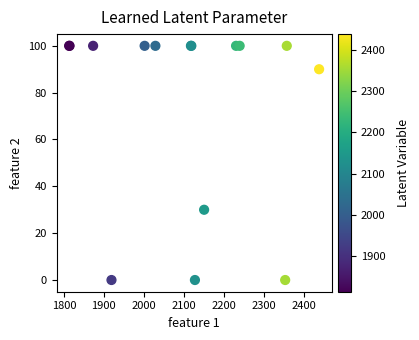

What Y value in the scatter plot is closest to 50?

30